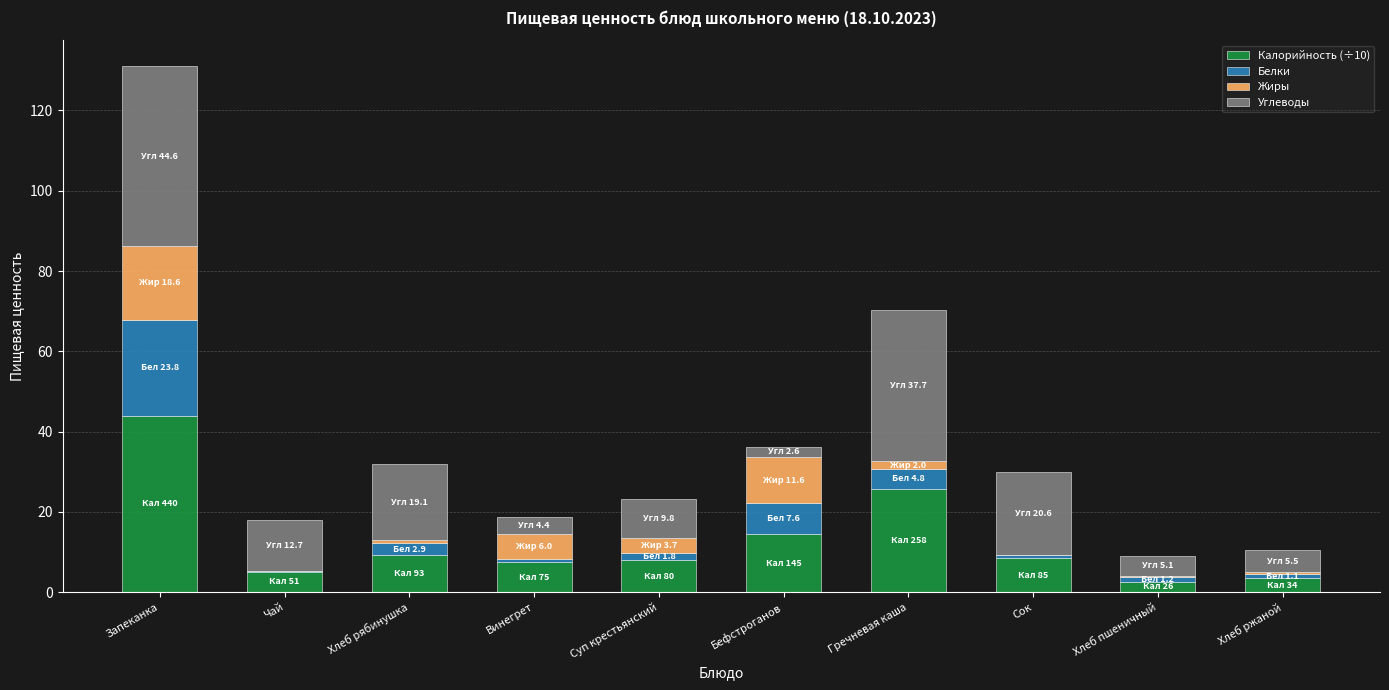

Does the chart contain stacked bars?

Yes